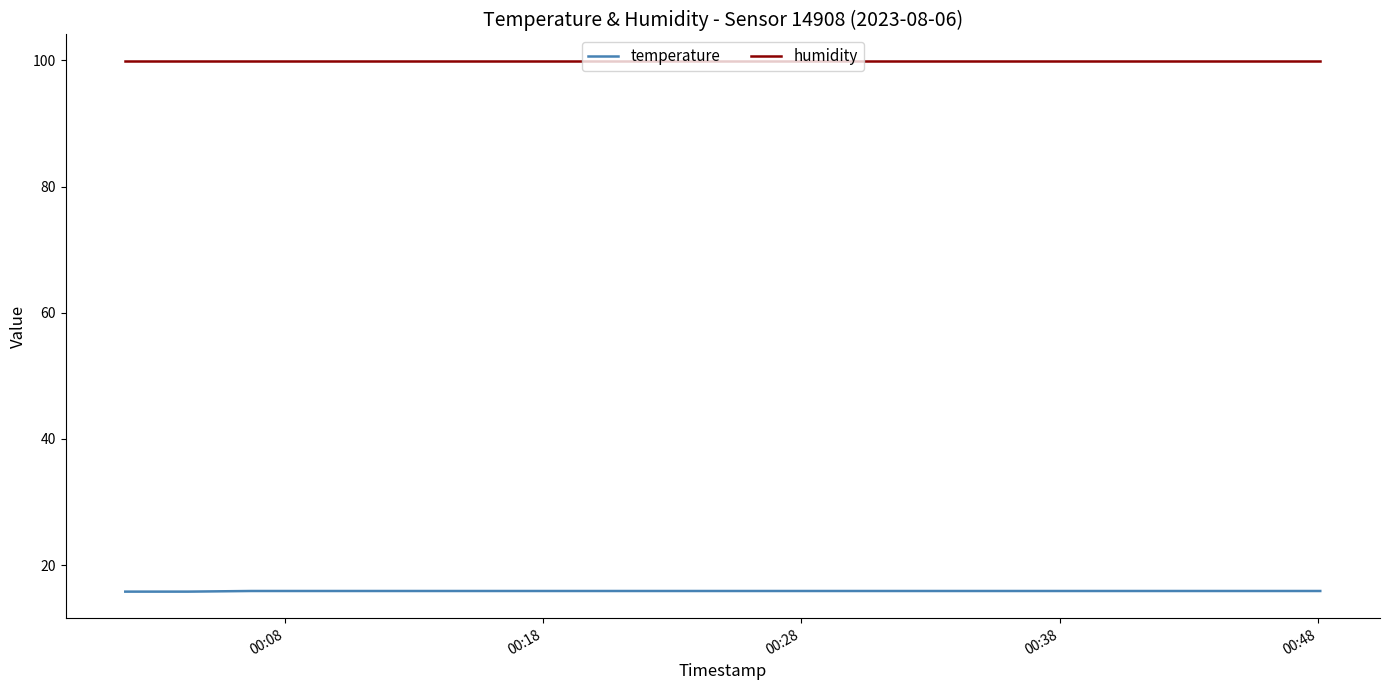

Rank the series by their maximum value, from lowest to highest.

temperature, humidity